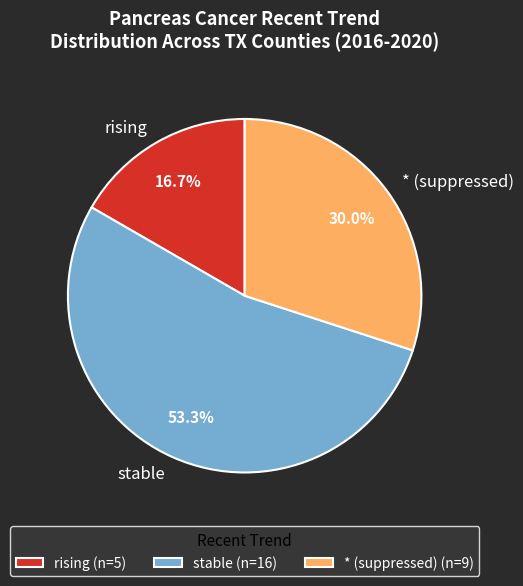

Is the sum of stable and rising greater than half?

Yes